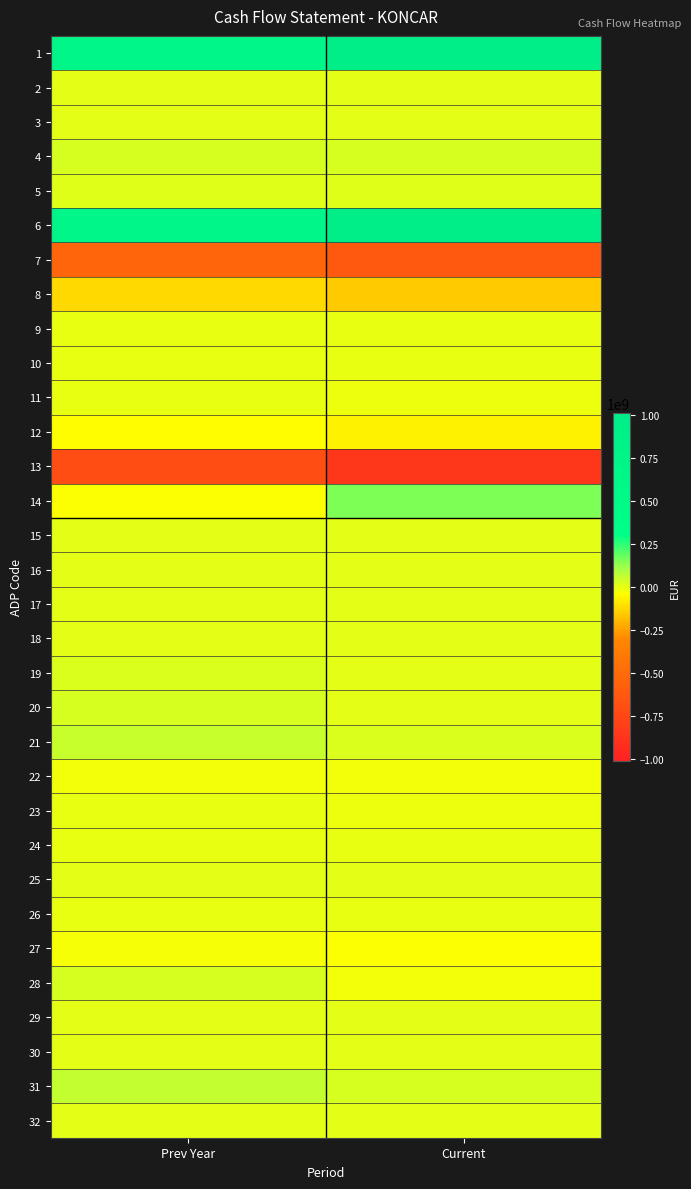

Rank the series at Prev Year from highest to lowest value.

6, 1, 31, 21, 28, 4, 20, 19, 5, 18, 15, 17, 32, 3, 16, 29, 2, 25, 30, 26, 23, 10, 24, 9, 11, 22, 27, 14, 12, 8, 7, 13